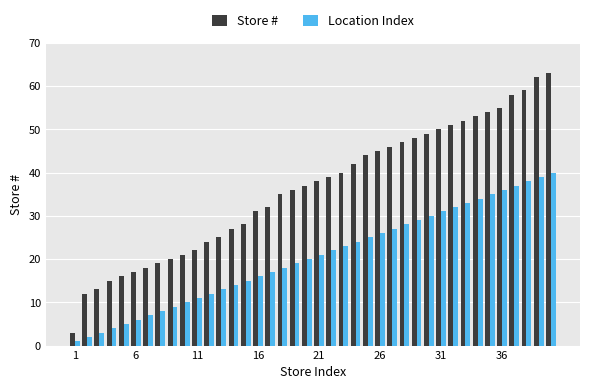

What is the difference between the second highest and minimum values in the Location Index series?

38